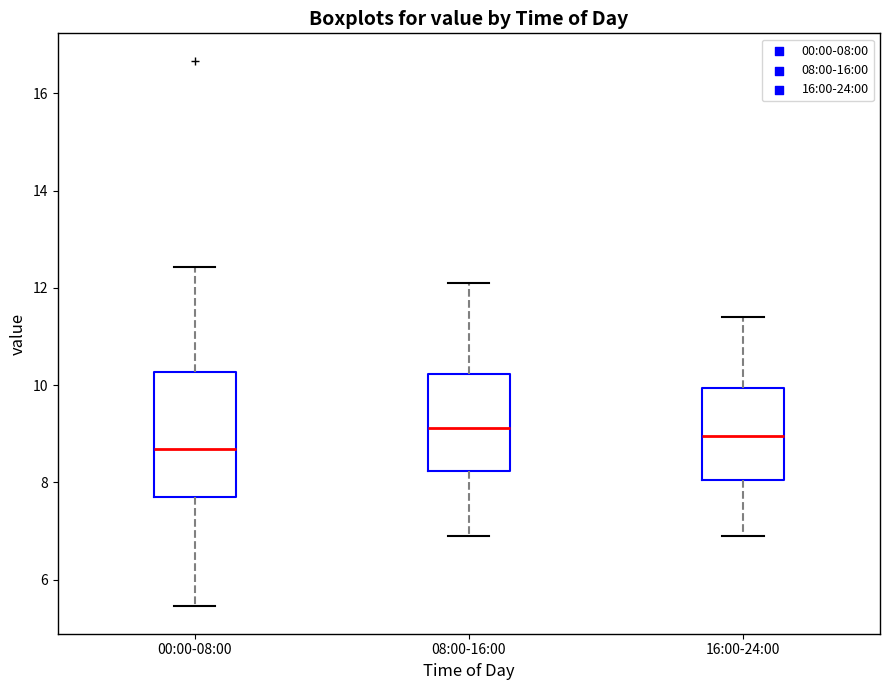

Reading left to right, transcribe this box plot: for each box, give where its median line is, the range the box spans, and where its two whiskers end, as read against the y-axis. The values are not printed on the chart, so give them approximately, as read against the axis.

00:00-08:00: median 8.6, box 7.8 to 10.2, whiskers 5.4 to 12.4
08:00-16:00: median 9.2, box 8.2 to 10.2, whiskers 7.0 to 12.2
16:00-24:00: median 9.0, box 8.0 to 10.0, whiskers 7.0 to 11.4